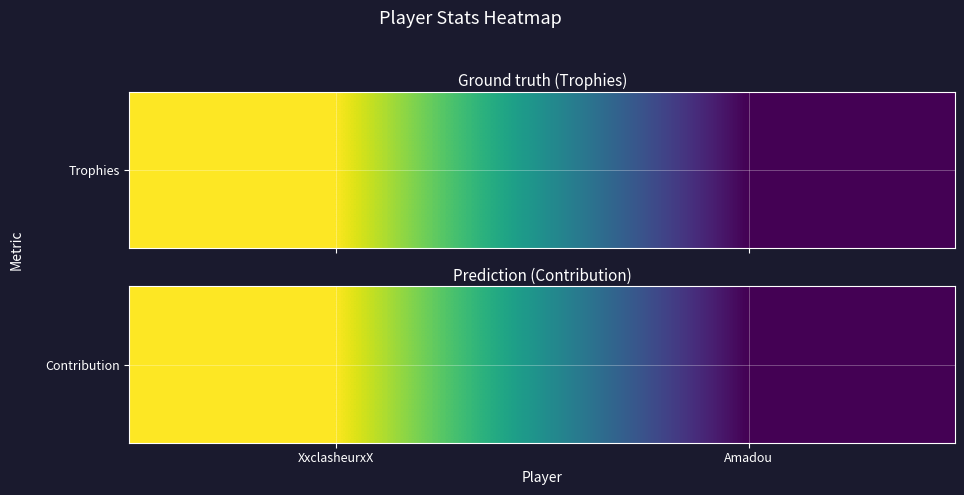

What is the difference between the values at XxclasheurxX and Amadou?

4